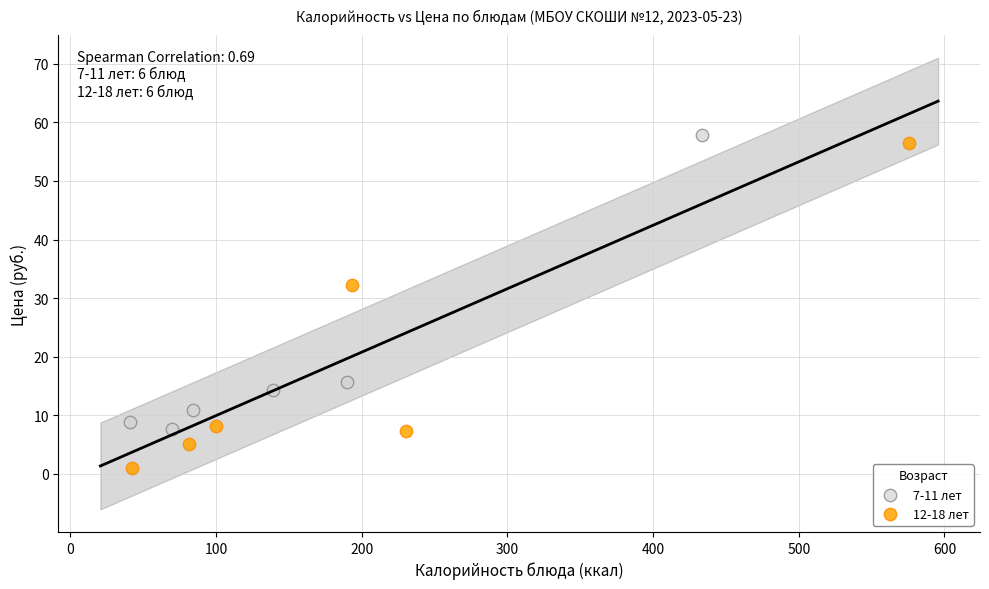

Which series reaches the minimum Y coordinate?

12-18 лет